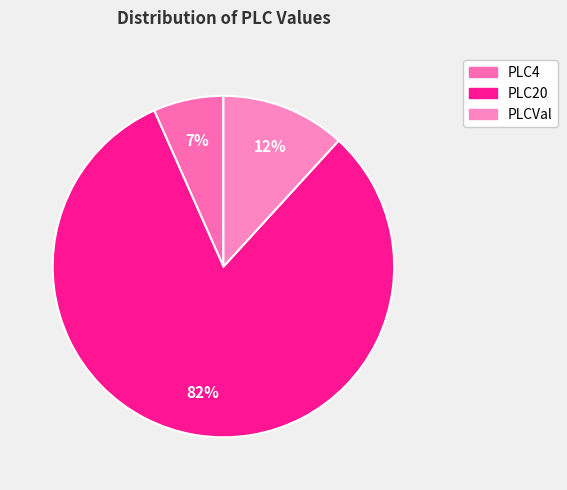

What is the total percentage of PLCVal and PLC4?

18.4%